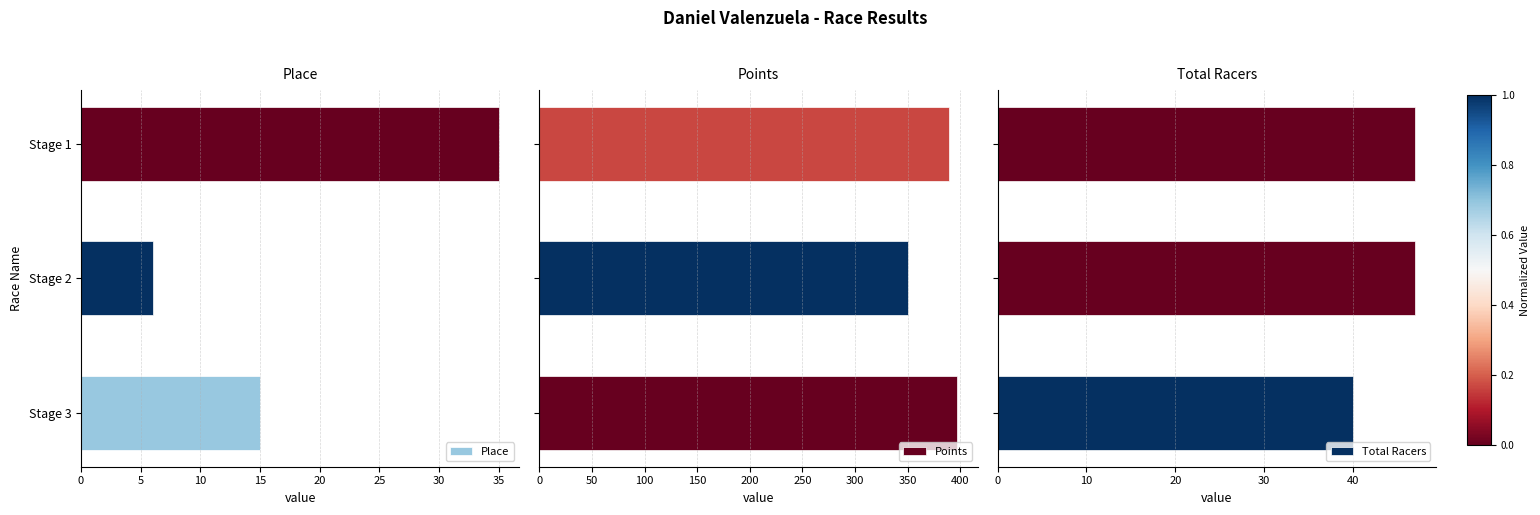

Which category has the highest value in the Place series?

Stage 1